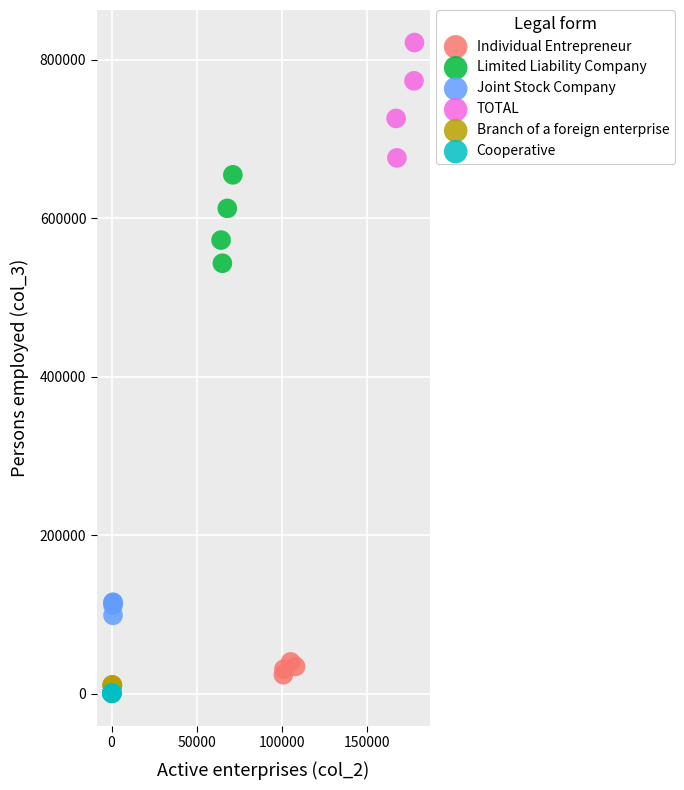

Which series reaches the maximum Y coordinate?

TOTAL